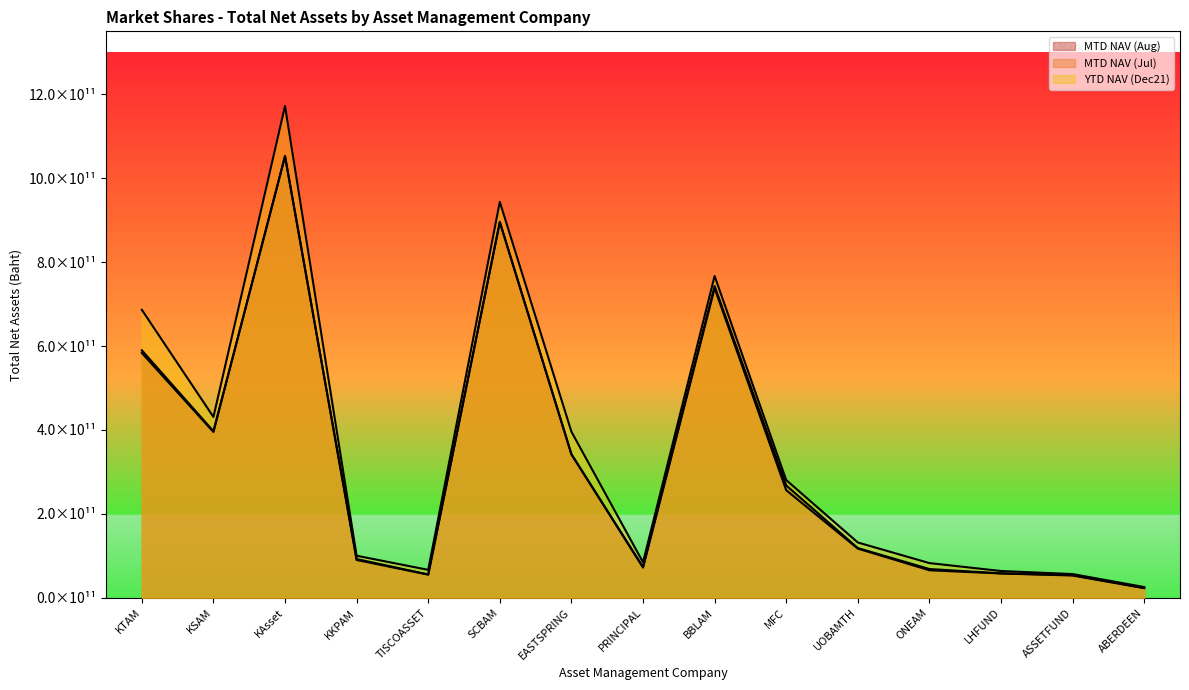

True or false: YTD NAV (Dec21) and MTD NAV (Aug) intersect in this chart.

False